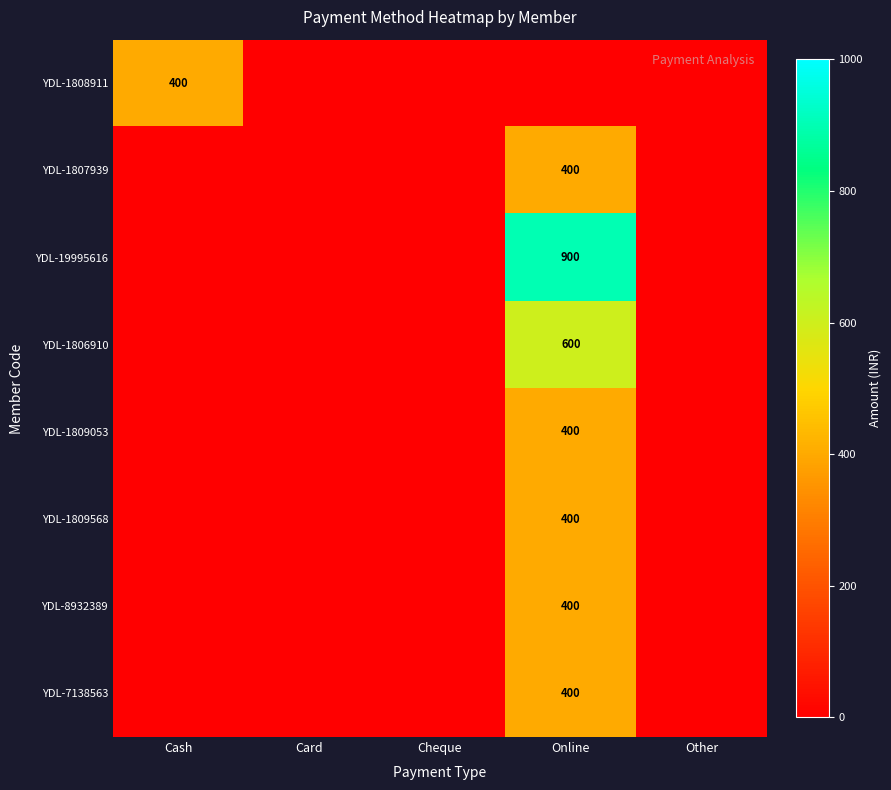

The YDL-1809053 series shows 400 at Online. True or false?

True